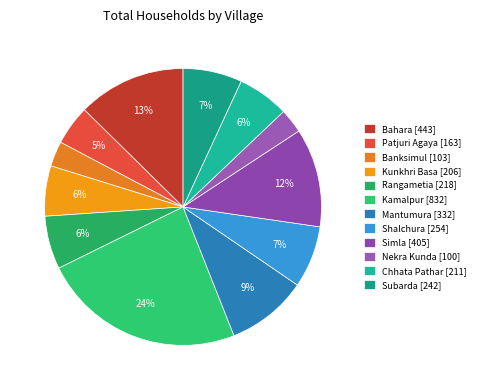

How many slices are in this pie chart?

12